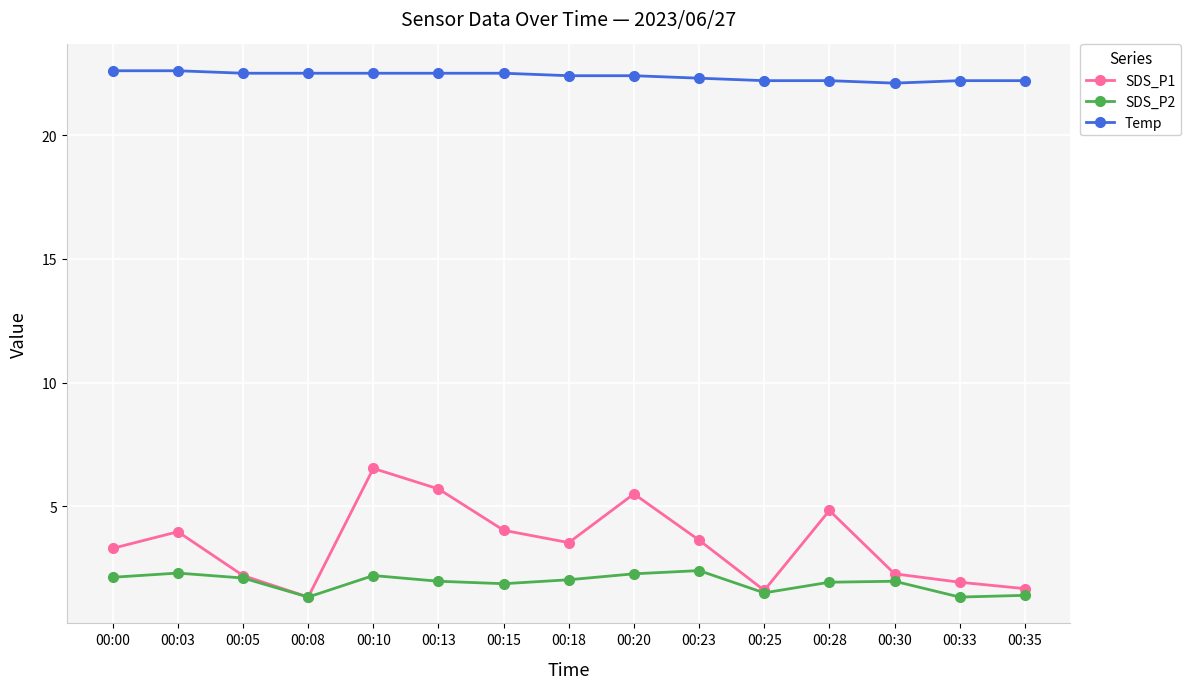

What is the value of the SDS_P2 point at the 12th from the left?

1.9